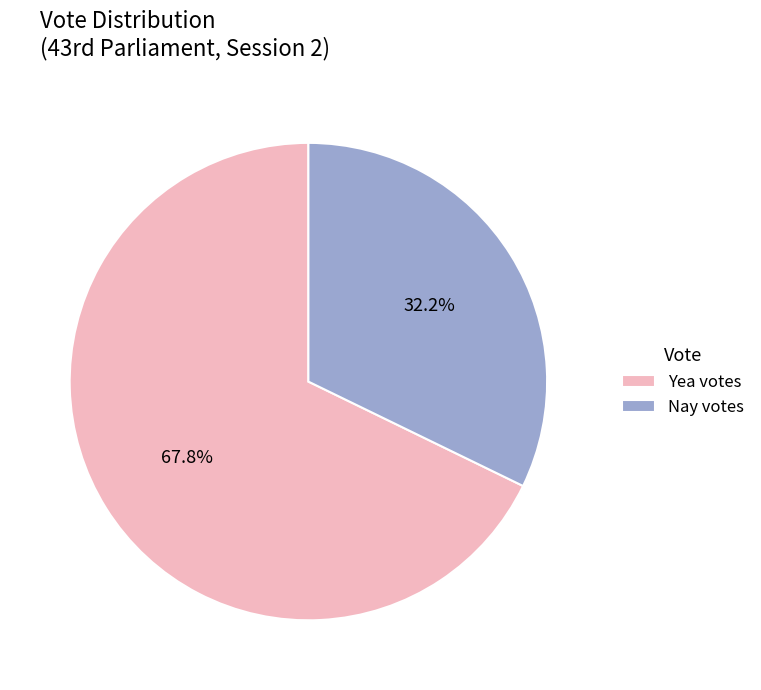

Which slice is the largest?

Yea